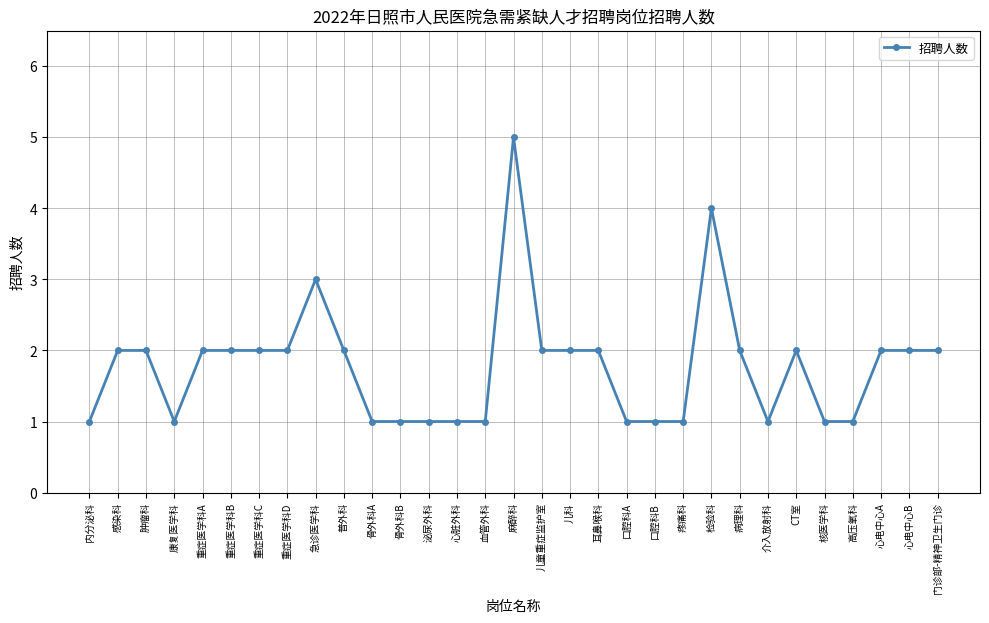

Where is the first local minimum?

康复医学科